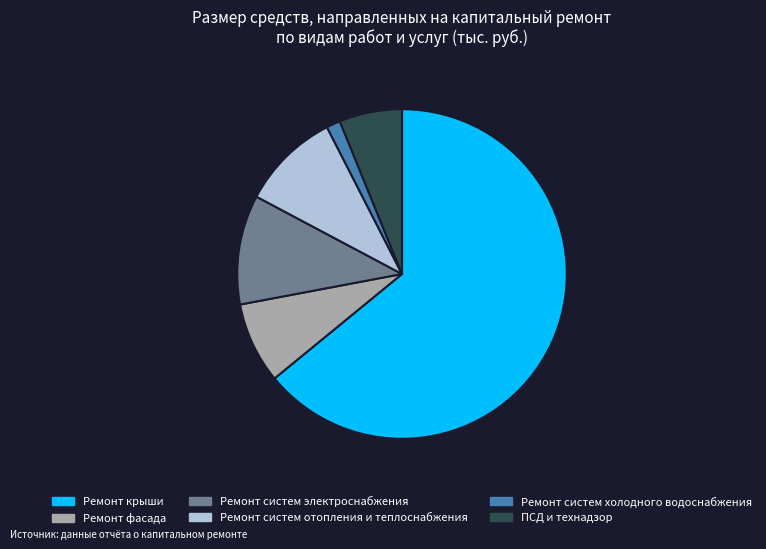

What is the ratio of the value at ПСД и технадзор to the value at Ремонт систем холодного водоснабжения?

4.5